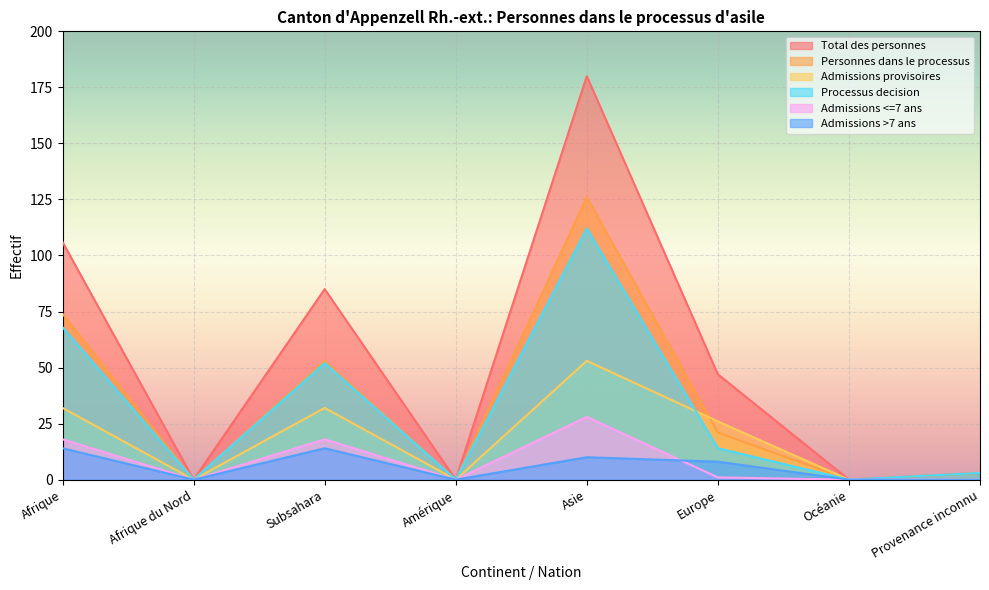

How many interior local peaks does the Personnes dans le processus series have?

2